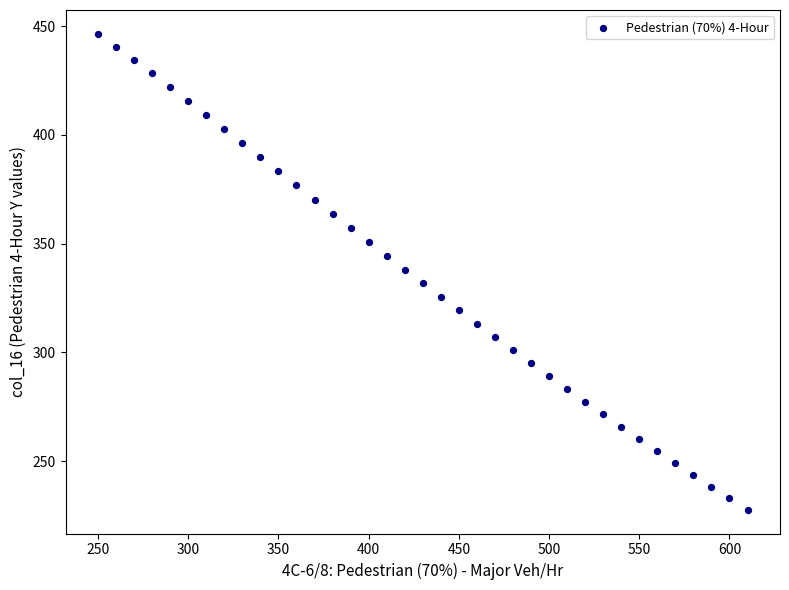

What is the range of X values (max minus min)?

360.0